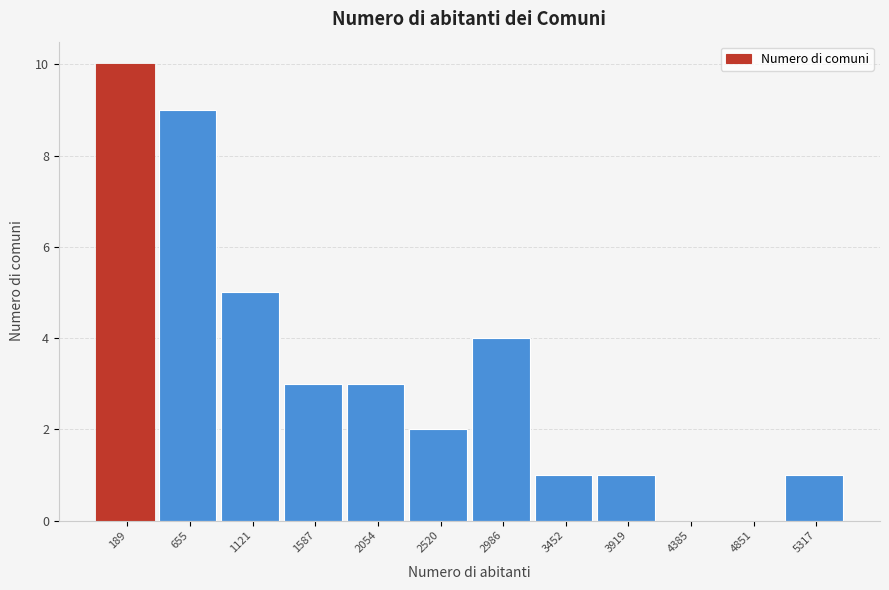

Reading left to right, what are all the values shown in this chart?

189=10	655=9	1121=5	1587=3	2054=3	2520=2	2986=4	3452=1	3919=1	4385=0	4851=0	5317=1